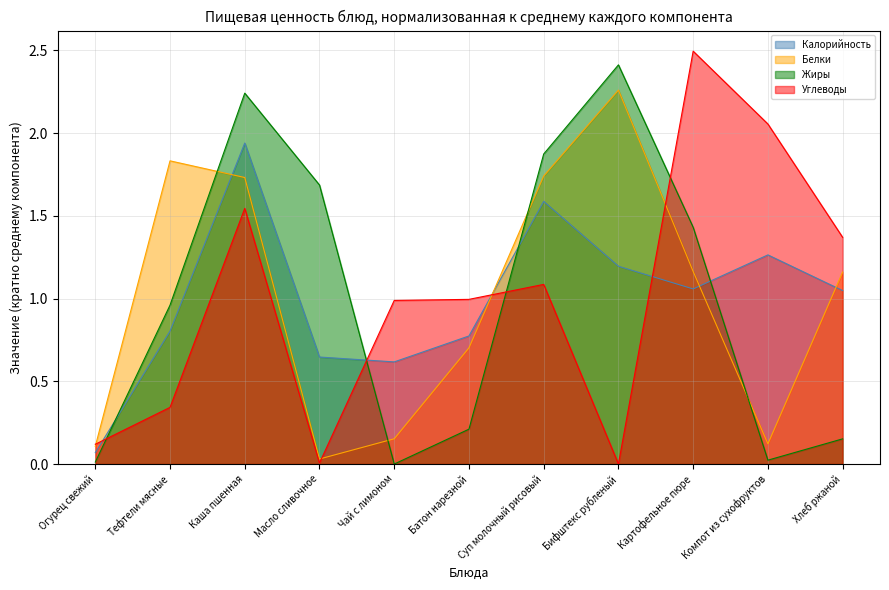

Is it true that Жиры equals 3.7 at Бифштекс рубленый?

False